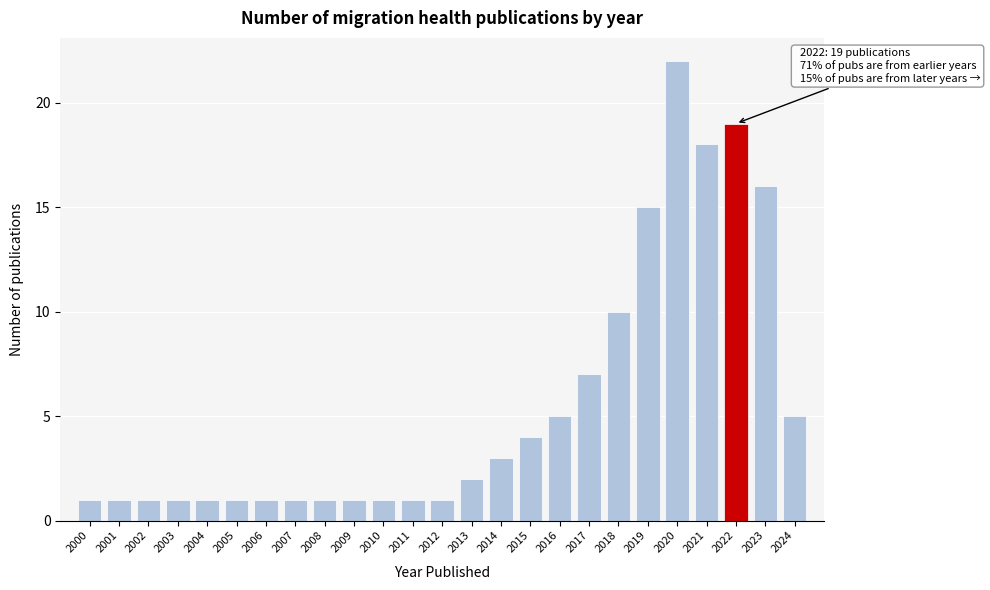

Reading left to right, list all the values displayed in this chart.

2000=1	2001=1	2002=1	2003=1	2004=1	2005=1	2006=1	2007=1	2008=1	2009=1	2010=1	2011=1	2012=1	2013=2	2014=3	2015=4	2016=5	2017=7	2018=10	2019=15	2020=22	2021=18	2022=19	2023=16	2024=5